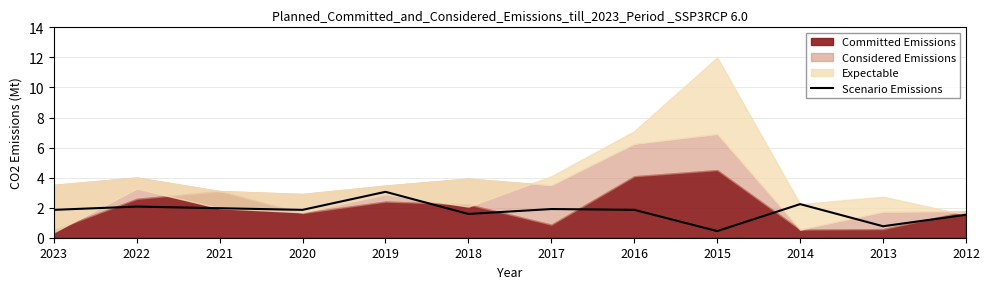

What is the lowest value of the Scenario Emissions series?

0.4